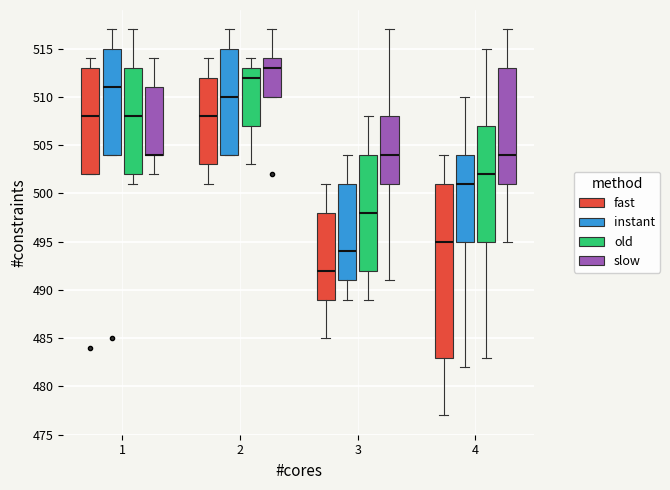

Which box is the tallest, from its lower edge to its upper edge?

4 (fast)